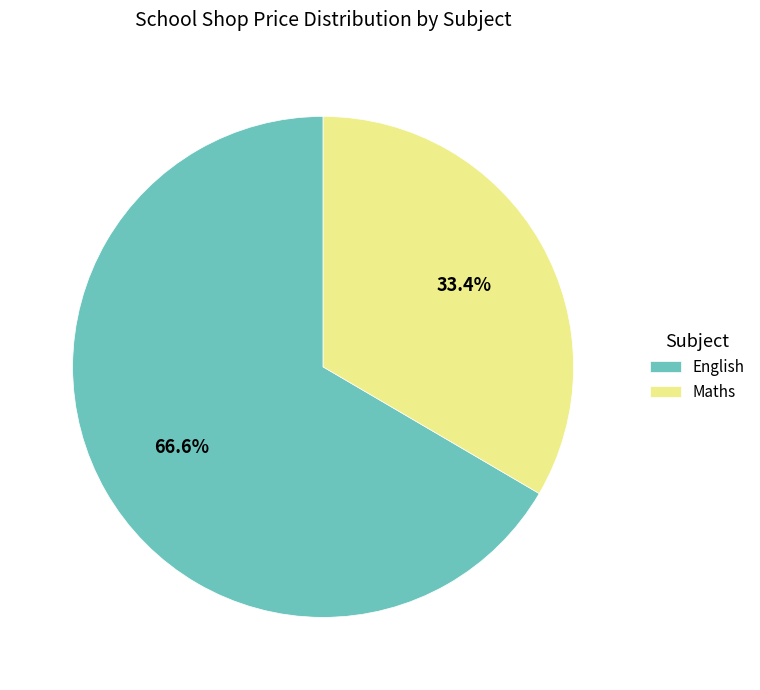

Is there any slice that represents more than half of the pie?

Yes